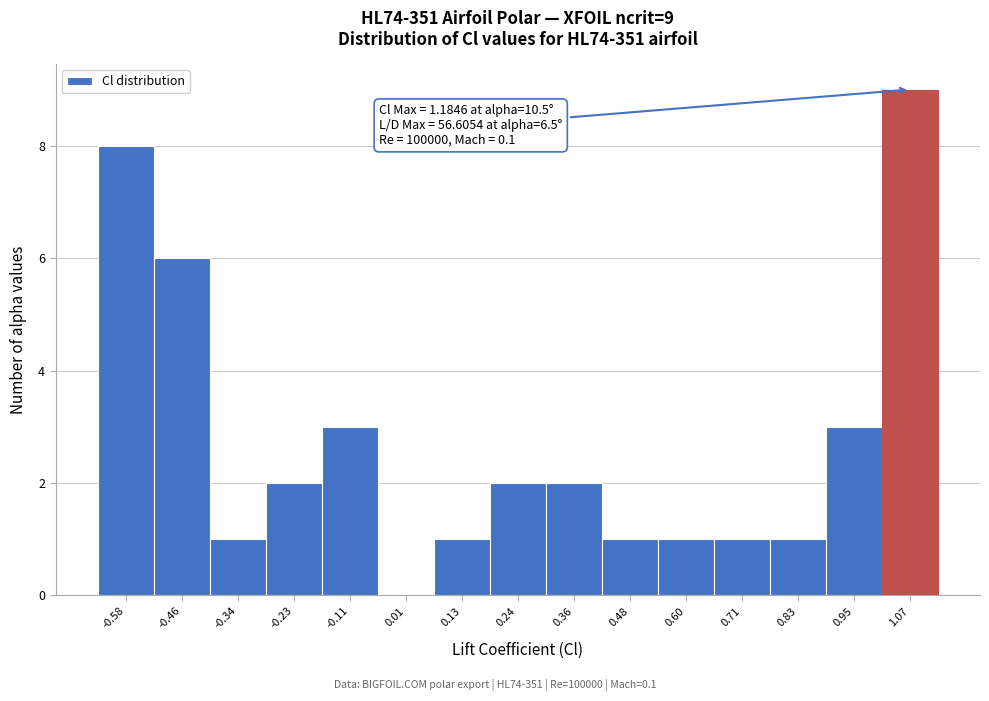

Reading right to left, what are all the values shown in this chart?

1.07=9	0.95=3	0.83=1	0.71=1	0.60=1	0.48=1	0.36=2	0.24=2	0.13=1	0.01=0	-0.11=3	-0.23=2	-0.34=1	-0.46=6	-0.58=8